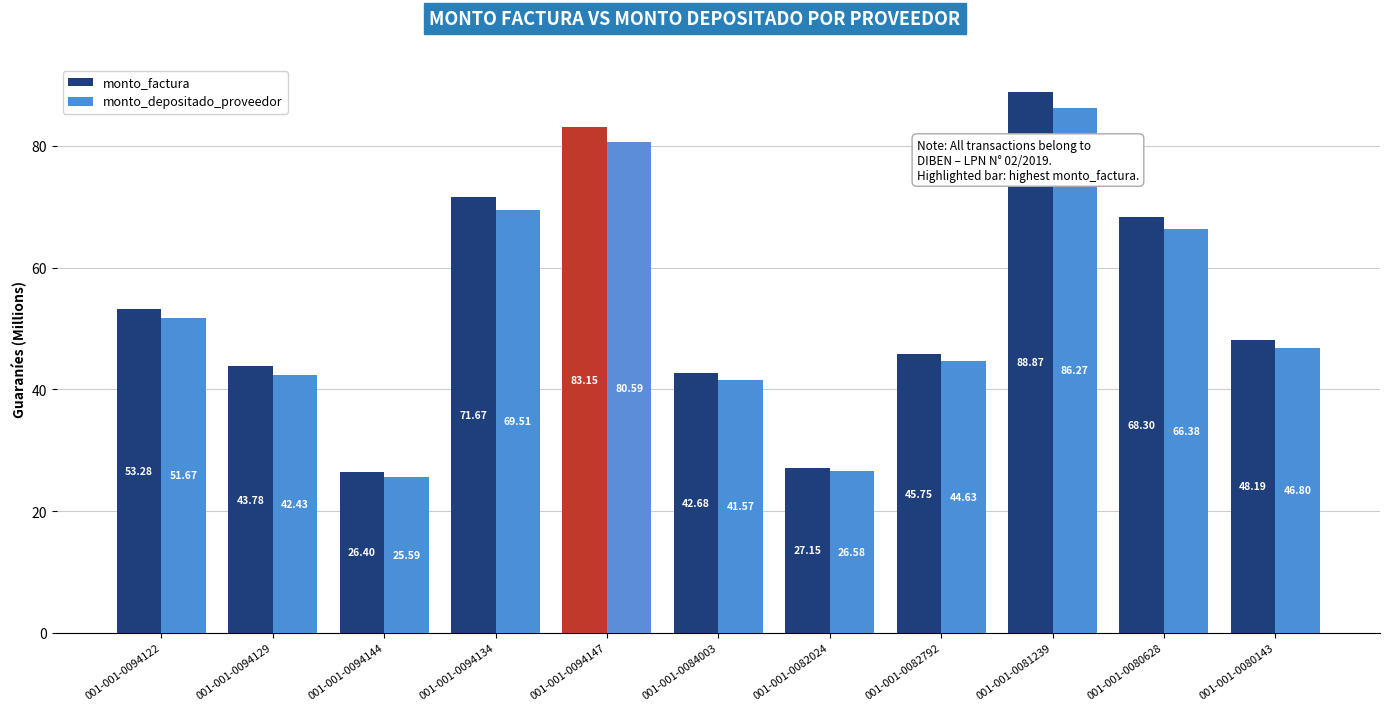

What is the sum of the monto_depositado_proveedor values at 001-001-0080143 and 001-001-0094134?

116.3